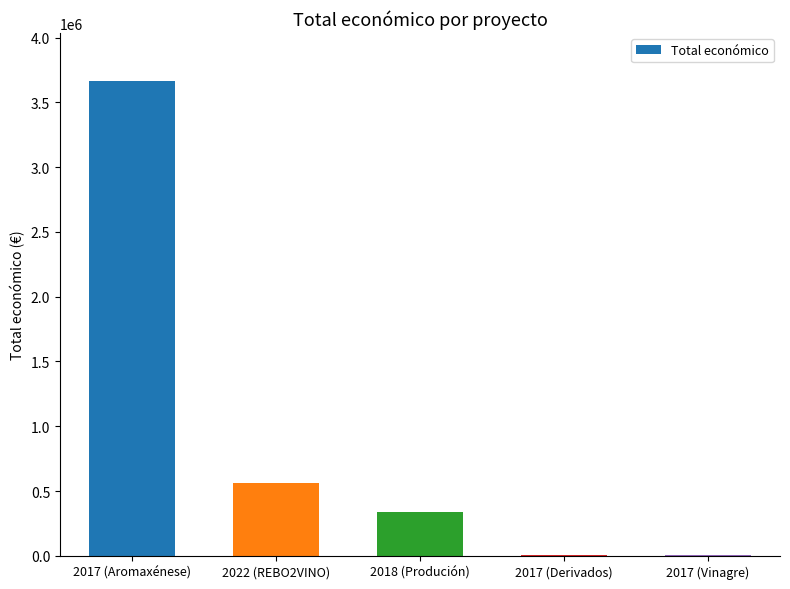

Which category has the highest value across all series?

2017 (Aromaxénese)